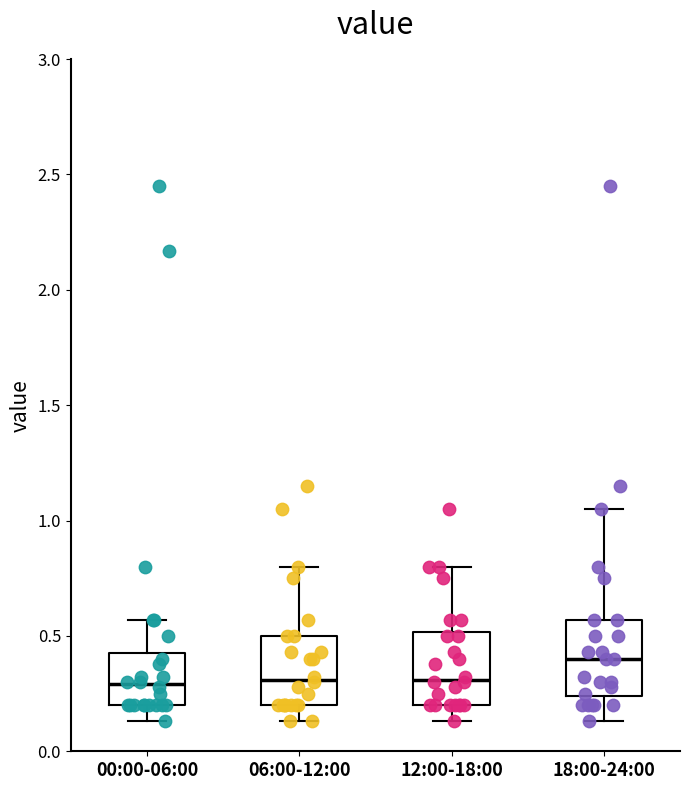

Reading left to right, read every box against the y-axis: the position of its median line, the range the box covers, and the ends of its whiskers. The values are not printed on the chart, so give them approximately, as read against the axis.

00:00-06:00: median 0.30, box 0.20 to 0.45, whiskers 0.15 to 0.55
06:00-12:00: median 0.30, box 0.20 to 0.50, whiskers 0.15 to 0.80
12:00-18:00: median 0.30, box 0.20 to 0.50, whiskers 0.15 to 0.80
18:00-24:00: median 0.40, box 0.25 to 0.55, whiskers 0.15 to 1.05